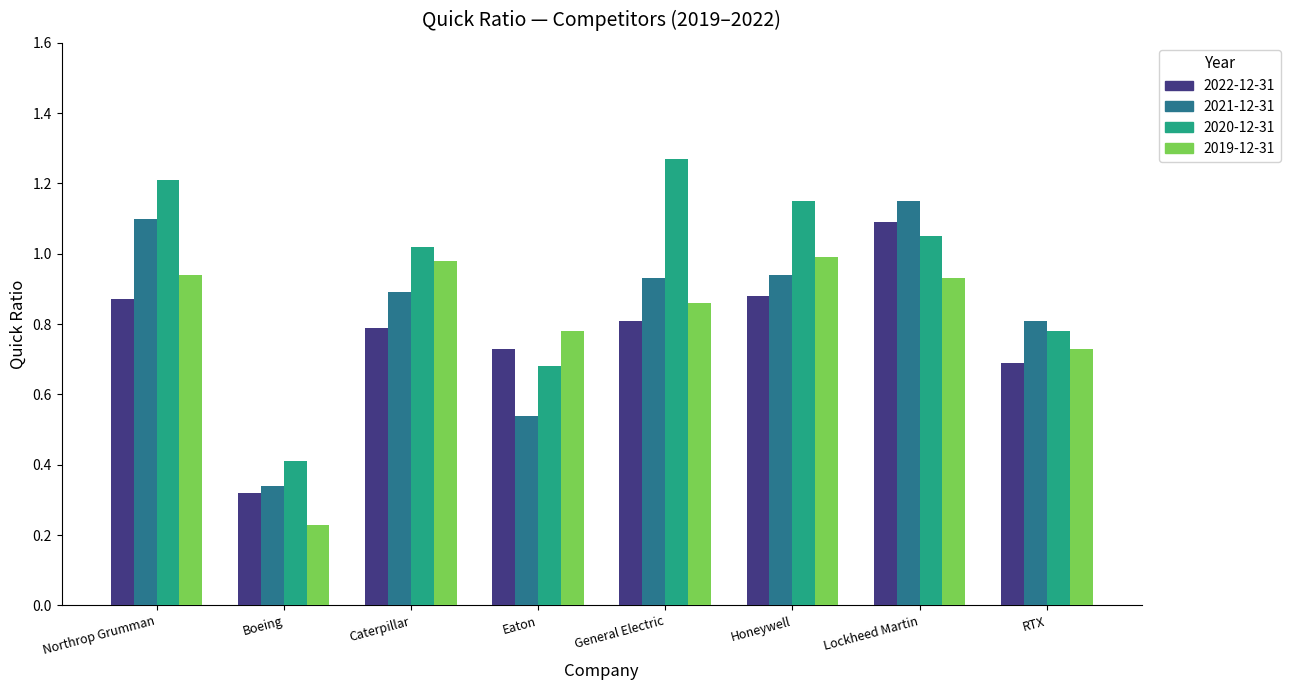

Rank the series by their maximum value, from highest to lowest.

2020-12-31, 2021-12-31, 2022-12-31, 2019-12-31